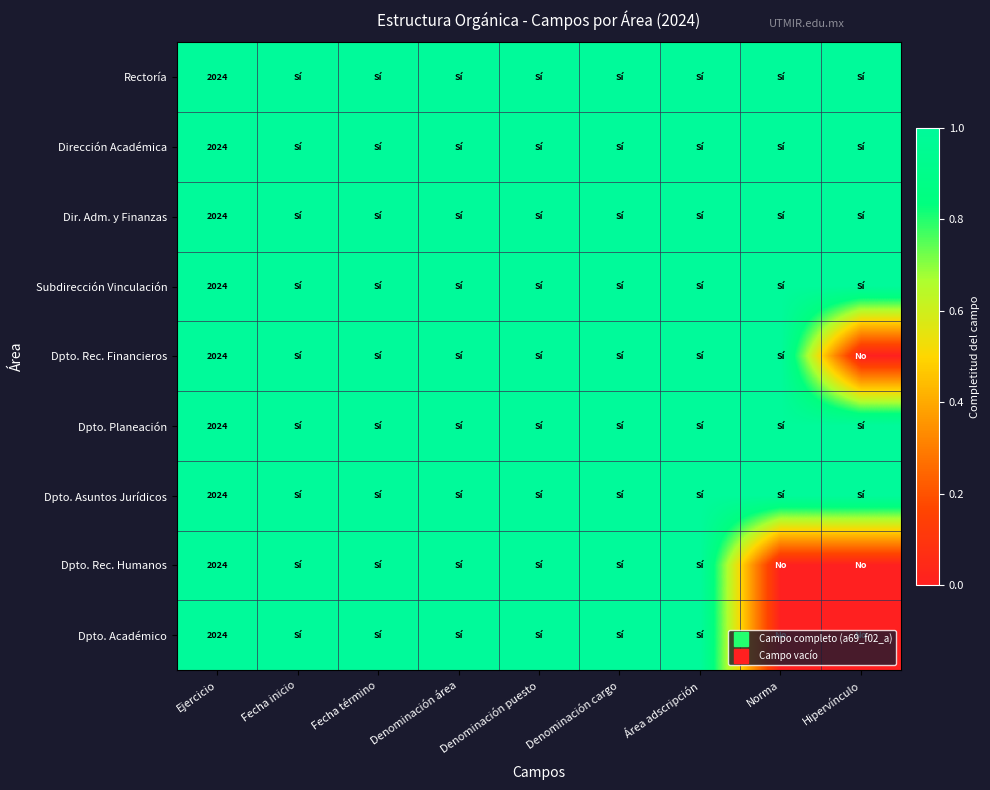

How many Dpto. Rec. Humanos values are between 1 and 2?

7